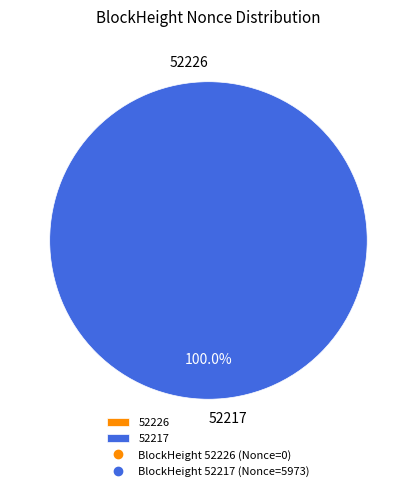

To the nearest percent, what is the combined percentage of 52217 and 52226?

100%